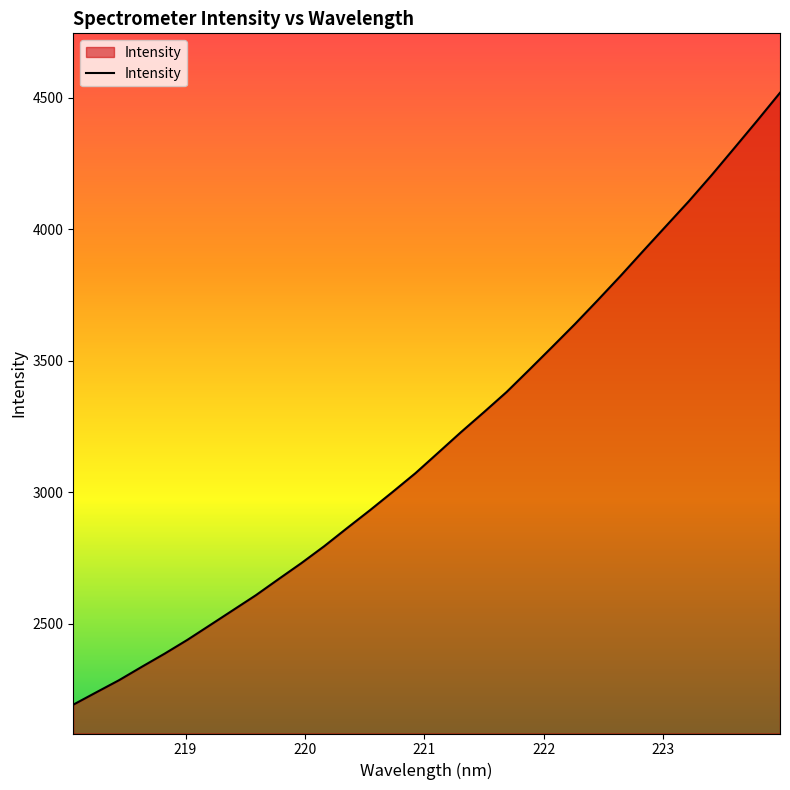

What is the maximum value shown in the chart?

4518.8